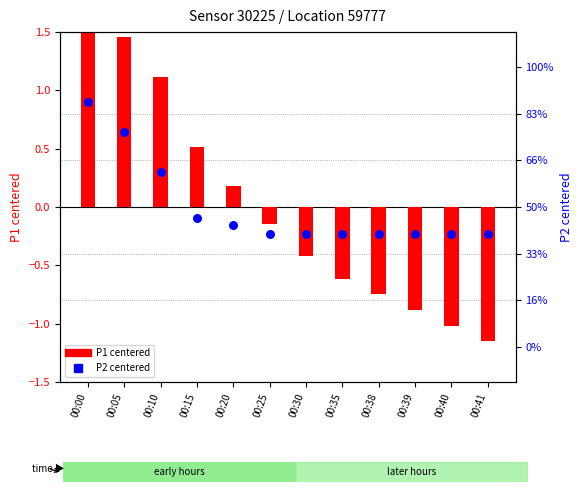

Which series contains the lowest Y value?

P1 (centered)